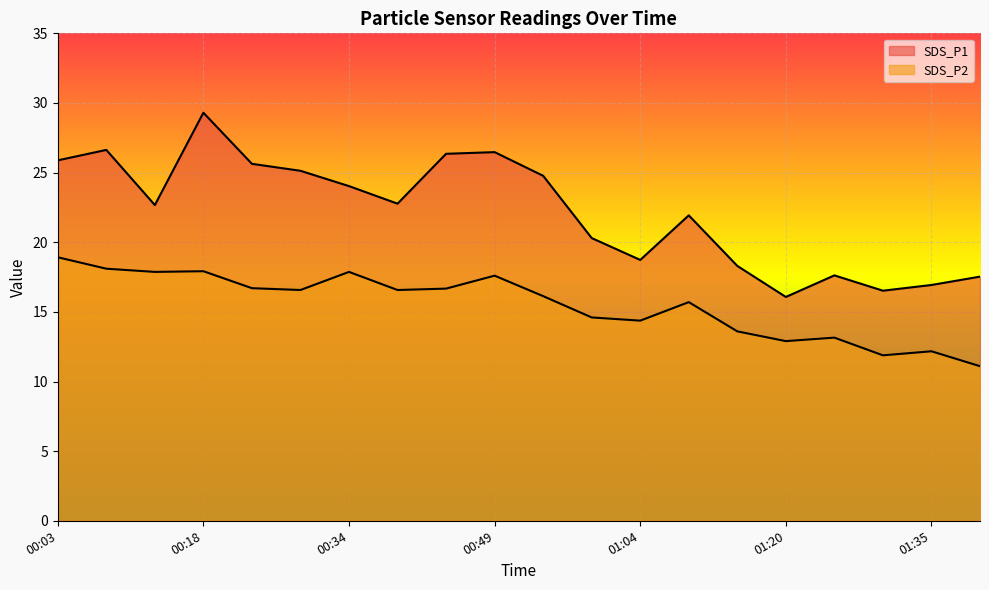

What is the difference between the SDS_P1 values at 00:28 and 01:40?

7.6